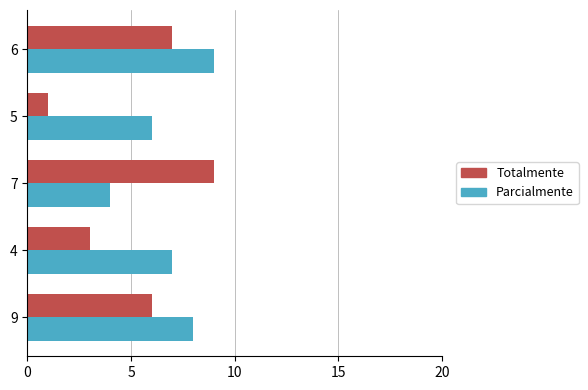

List the series in order of their overall mean, lowest first.

Totalmente, Parcialmente